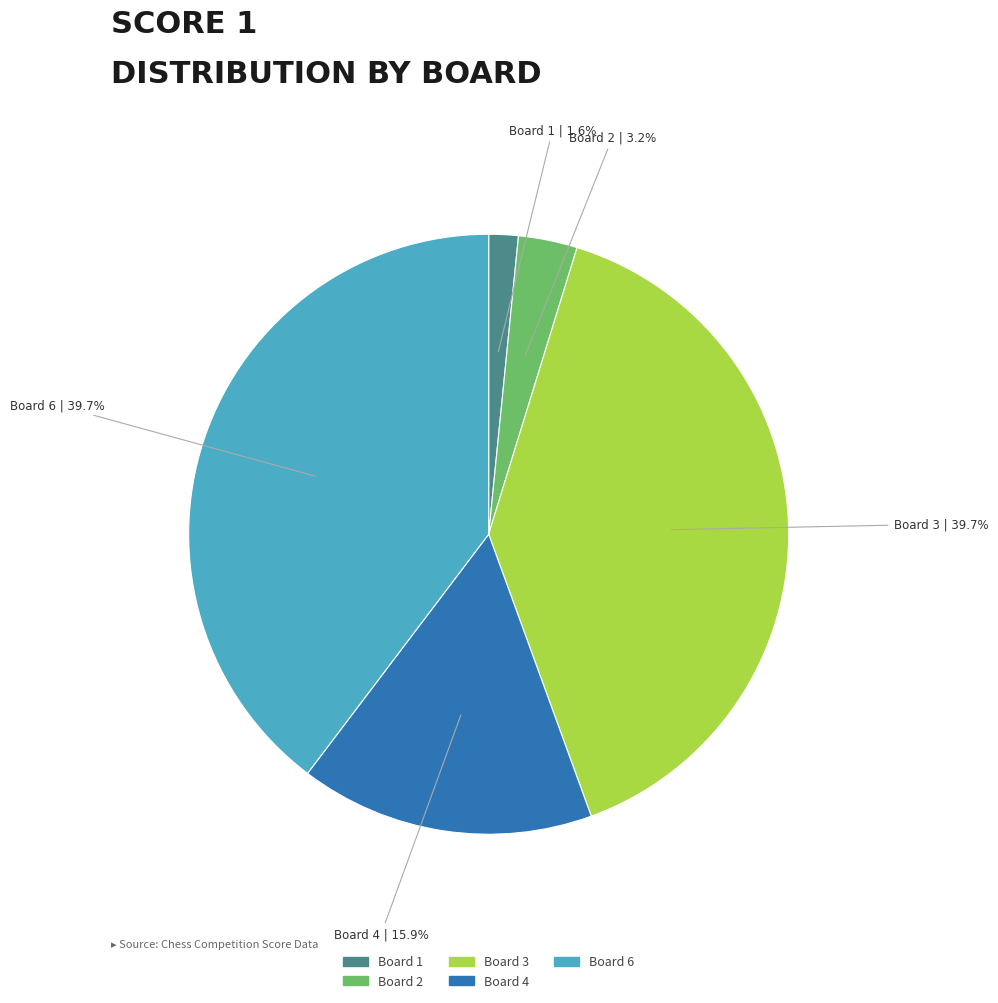

Count the number of slices in the pie.

5